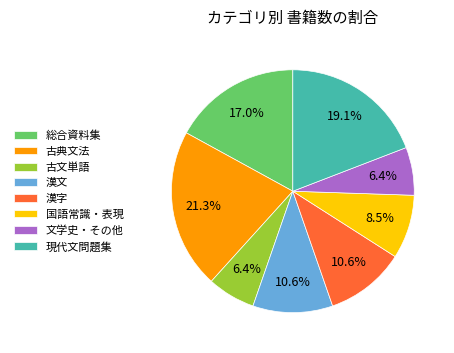

How many segments does this pie chart have?

8